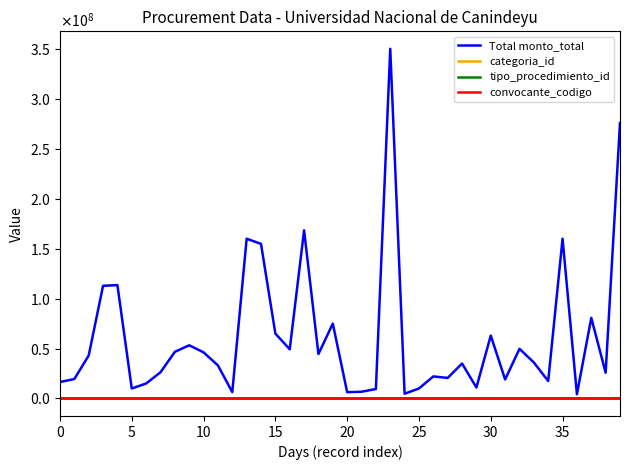

At which category is the sum across all series the highest?

23